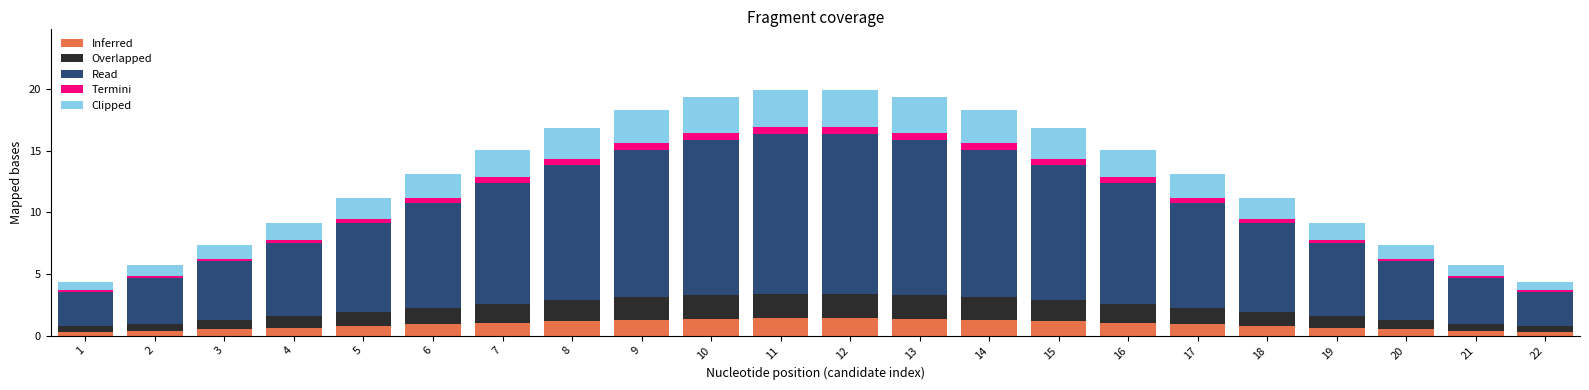

What is the highest value of the Inferred series?

1.4